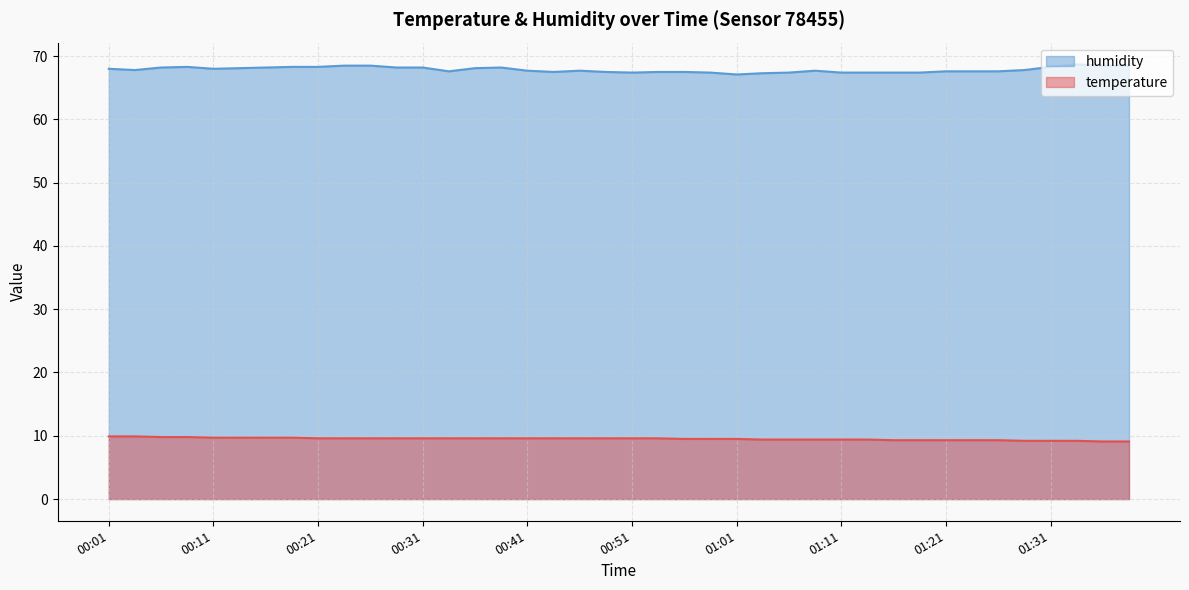

At which category is the sum across all series the highest?

00:08